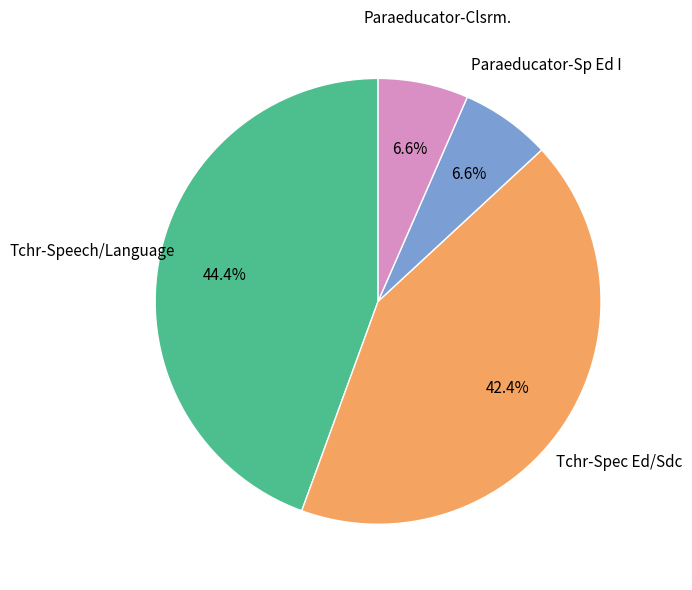

Is there a majority slice in this chart?

No